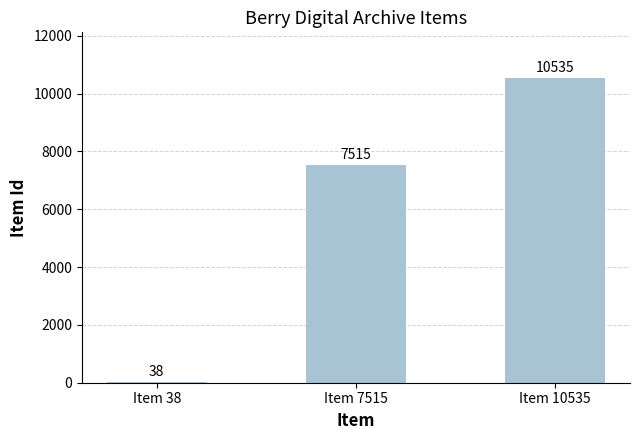

List the labels in order of value, largest first.

Item 10535, Item 7515, Item 38